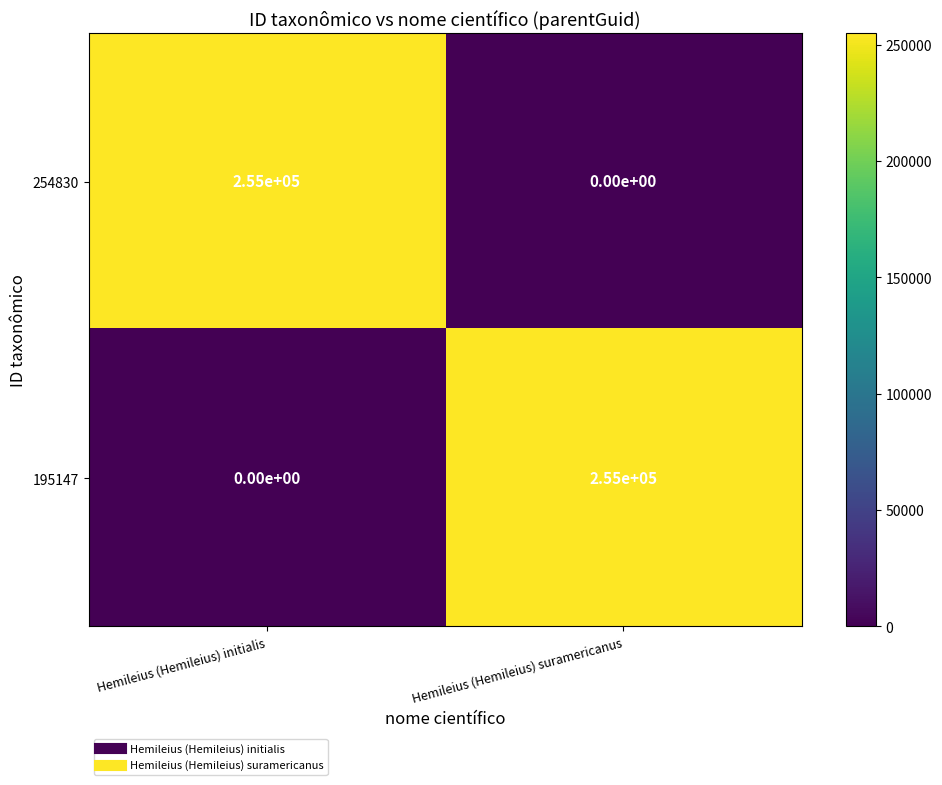

What is the spread (max minus min) of values at Hemileius (Hemileius) suramericanus?

255000